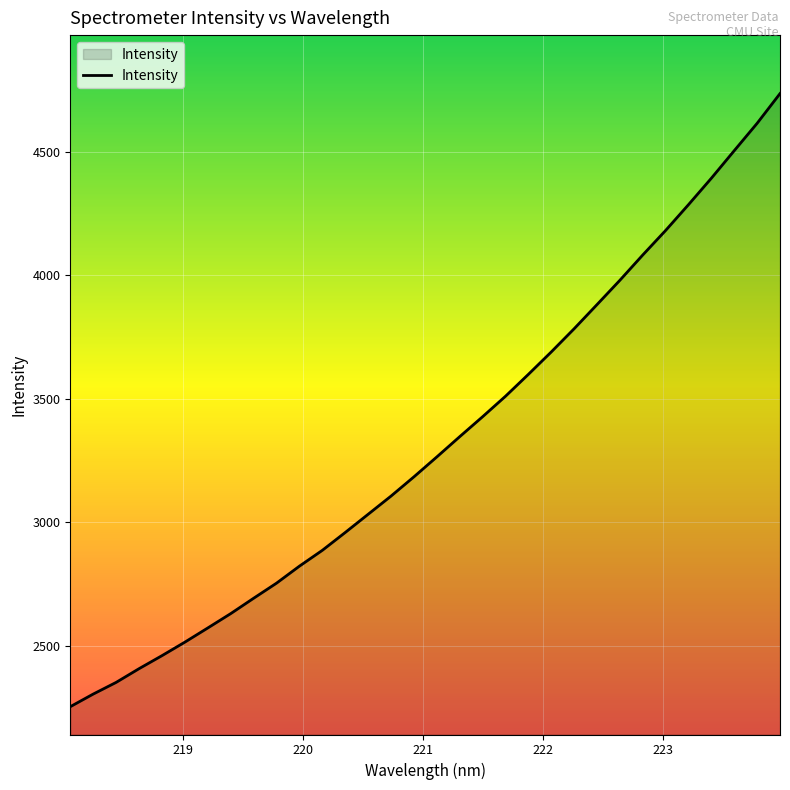

What is the smallest value displayed?

2253.0